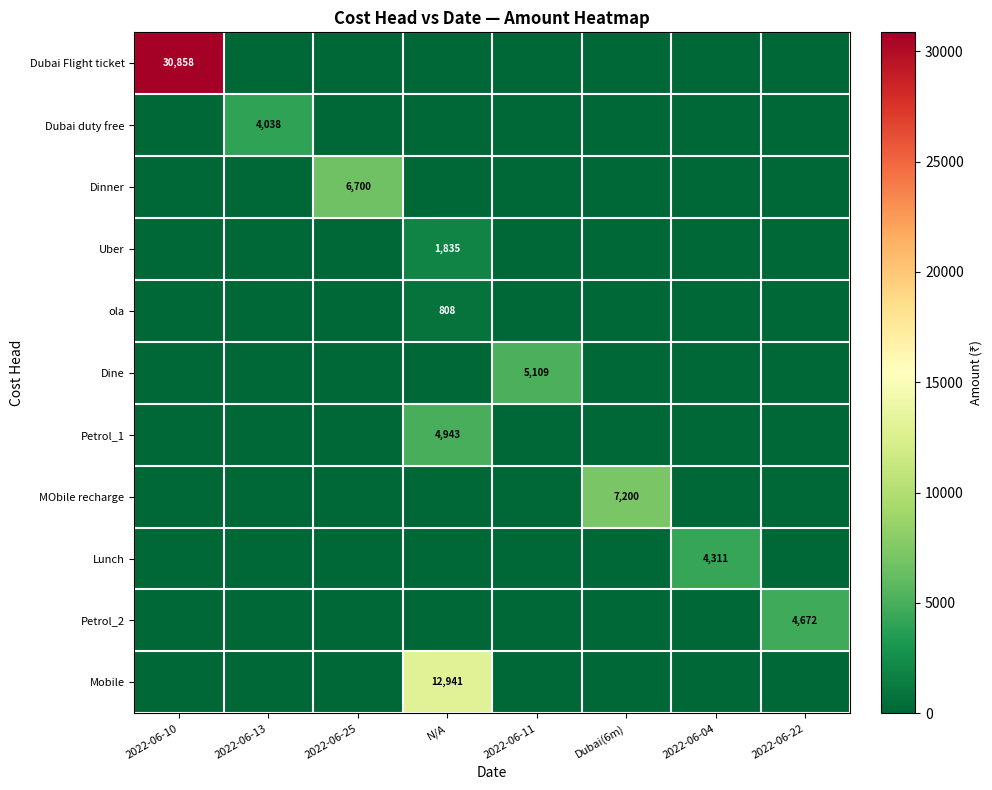

Which label corresponds to the largest value in the chart?

2022-06-10